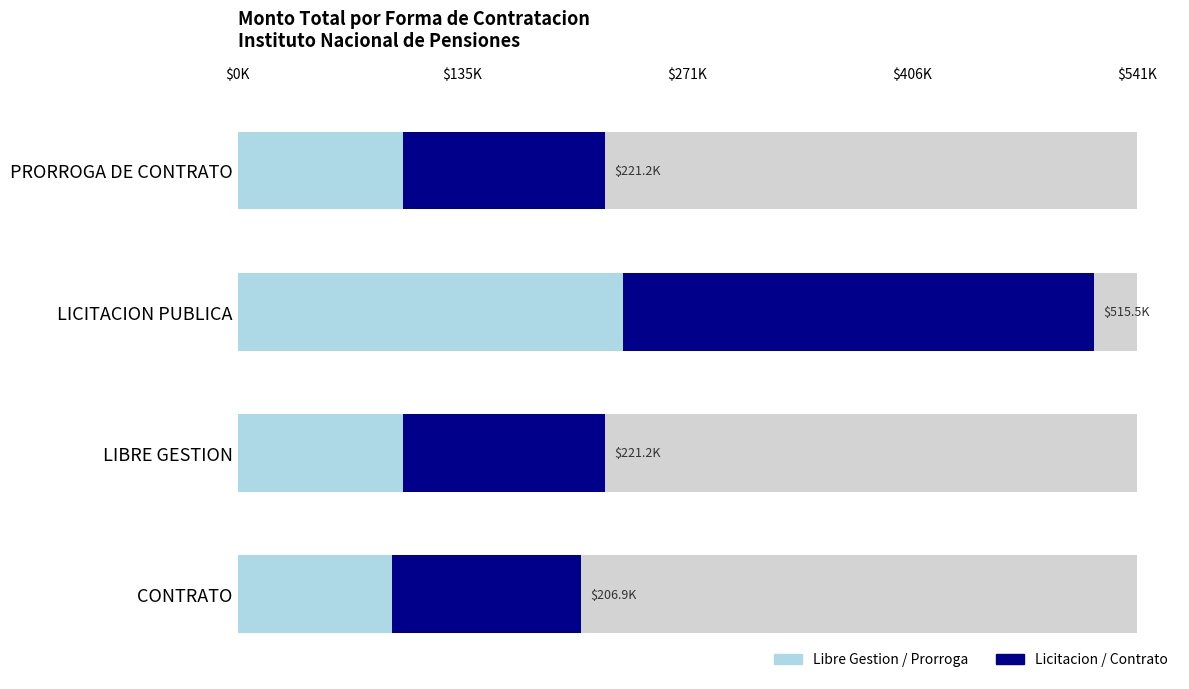

How many bars are there in each group?

2